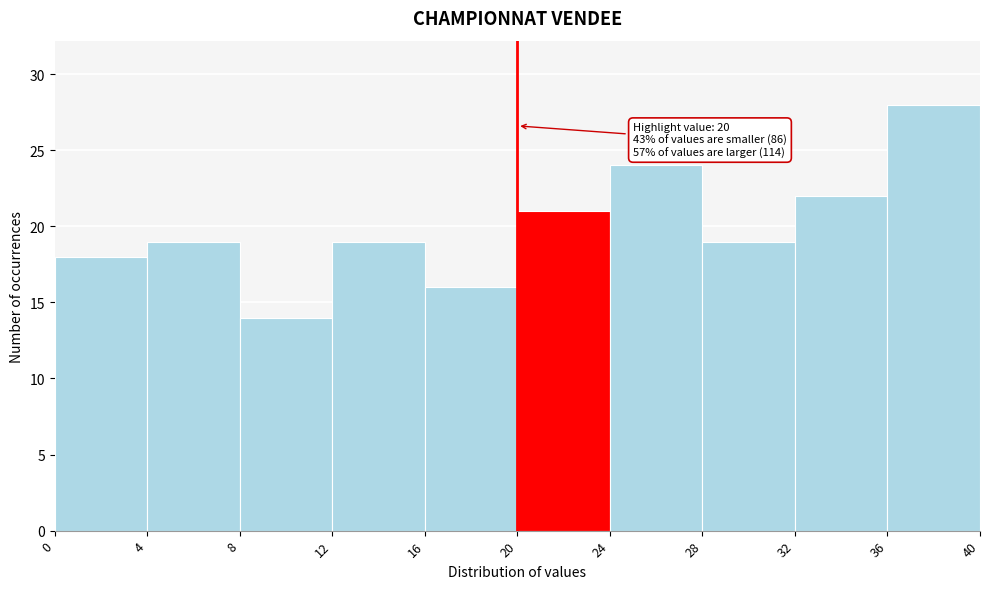

Which range on the x-axis has the tallest bar?

36 to 40